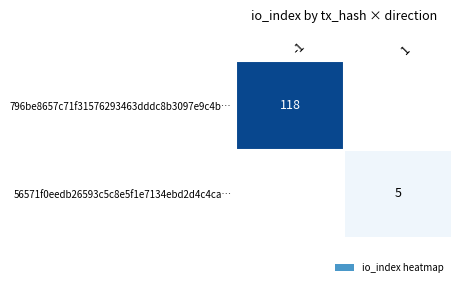

The value of 796be8657c71f31576293463dddc8b3097e9c4b… at -1 is 118. True or false?

True